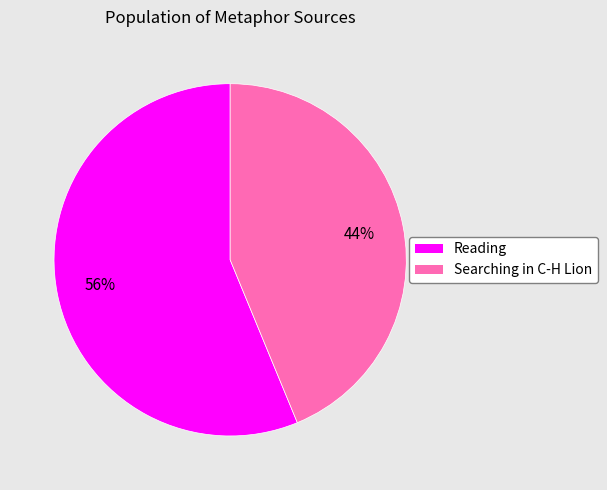

To the nearest percent, what is the average slice percentage?

50%